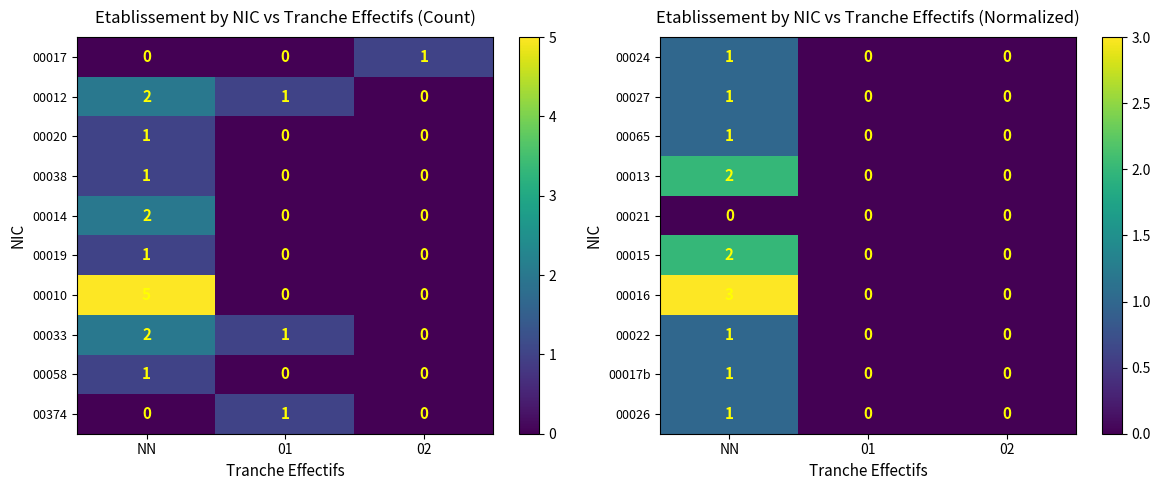

How many 00016 values are between 0 and 3?

3